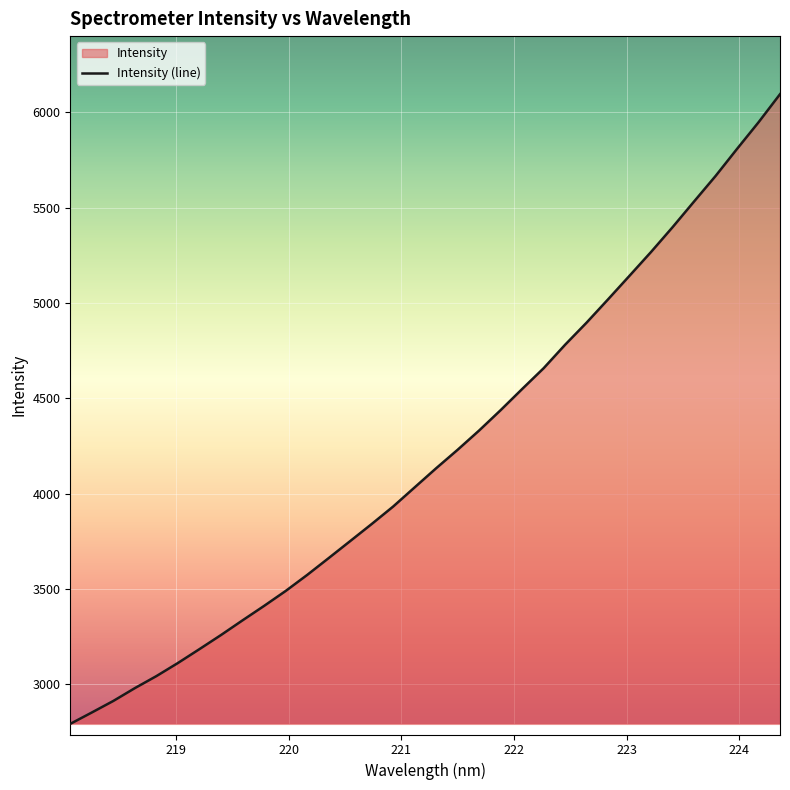

What is the greatest value displayed?

6095.3